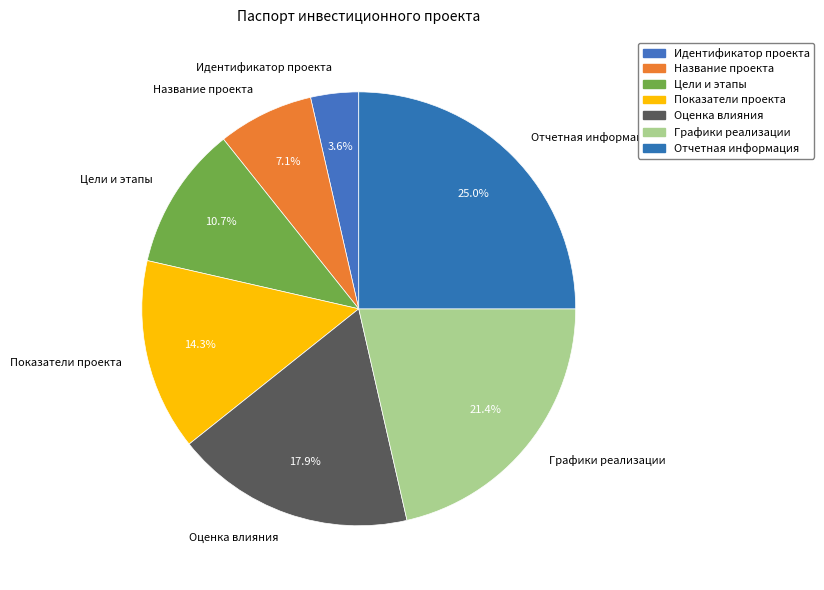

To the nearest percent, what portion does Идентификатор проекта represent?

4%